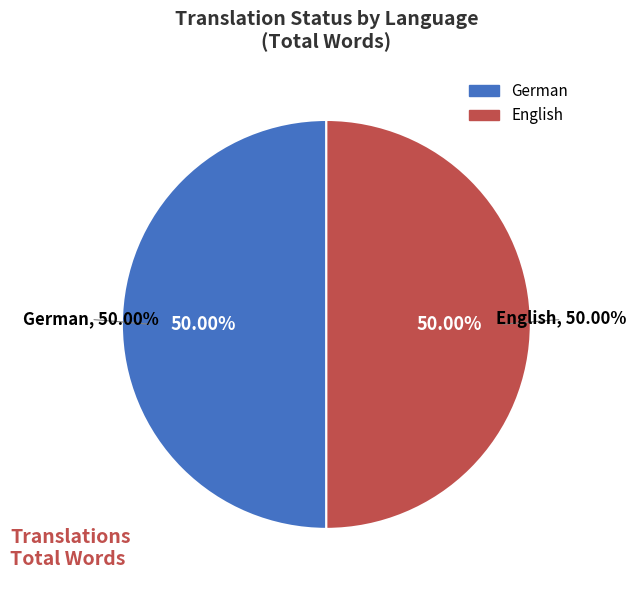

How many segments does this pie chart have?

2